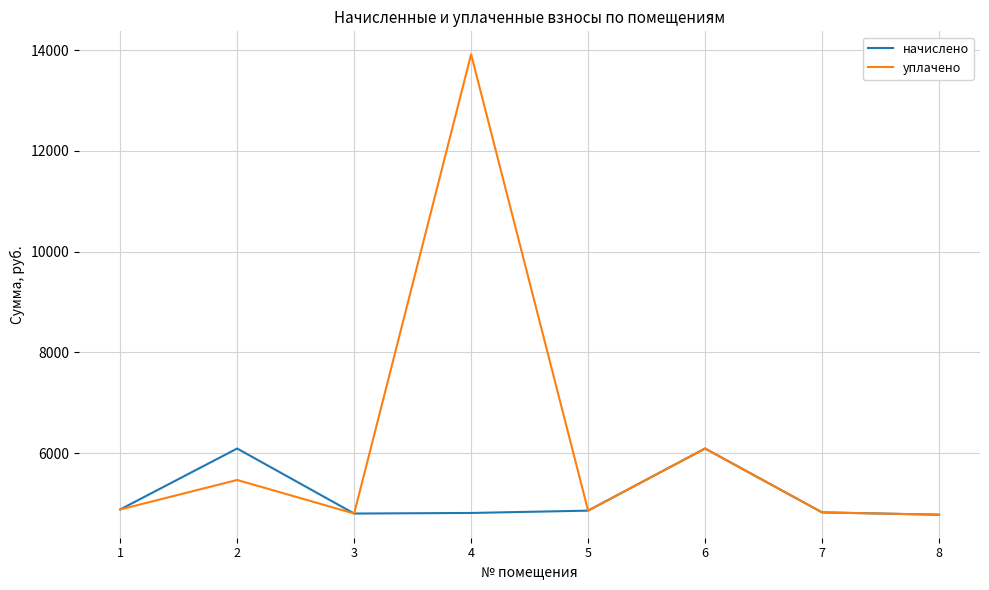

At 2, list the series in order from smallest to largest.

уплачено, начислено